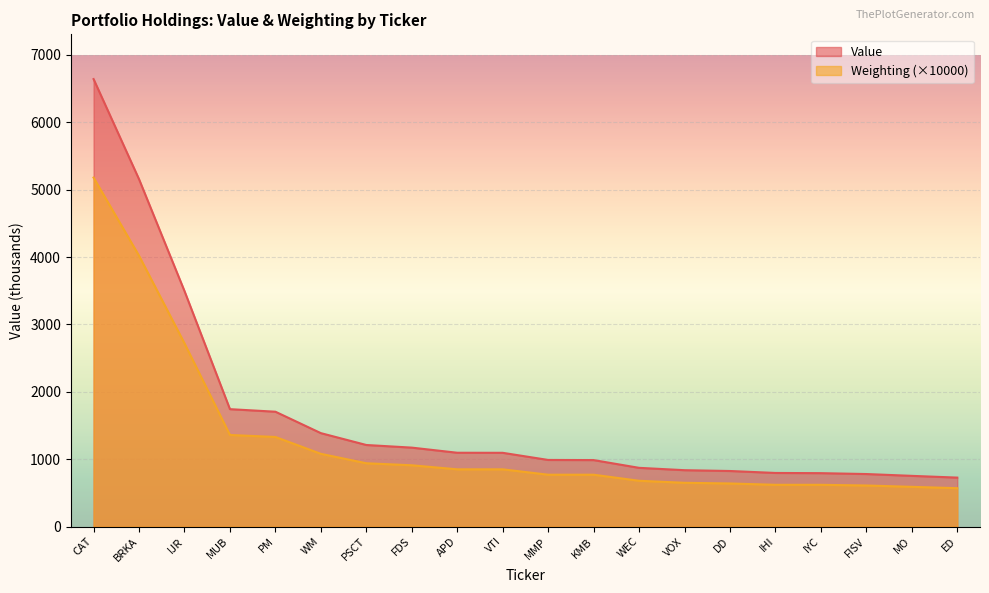

How many lines are shown in the chart?

2